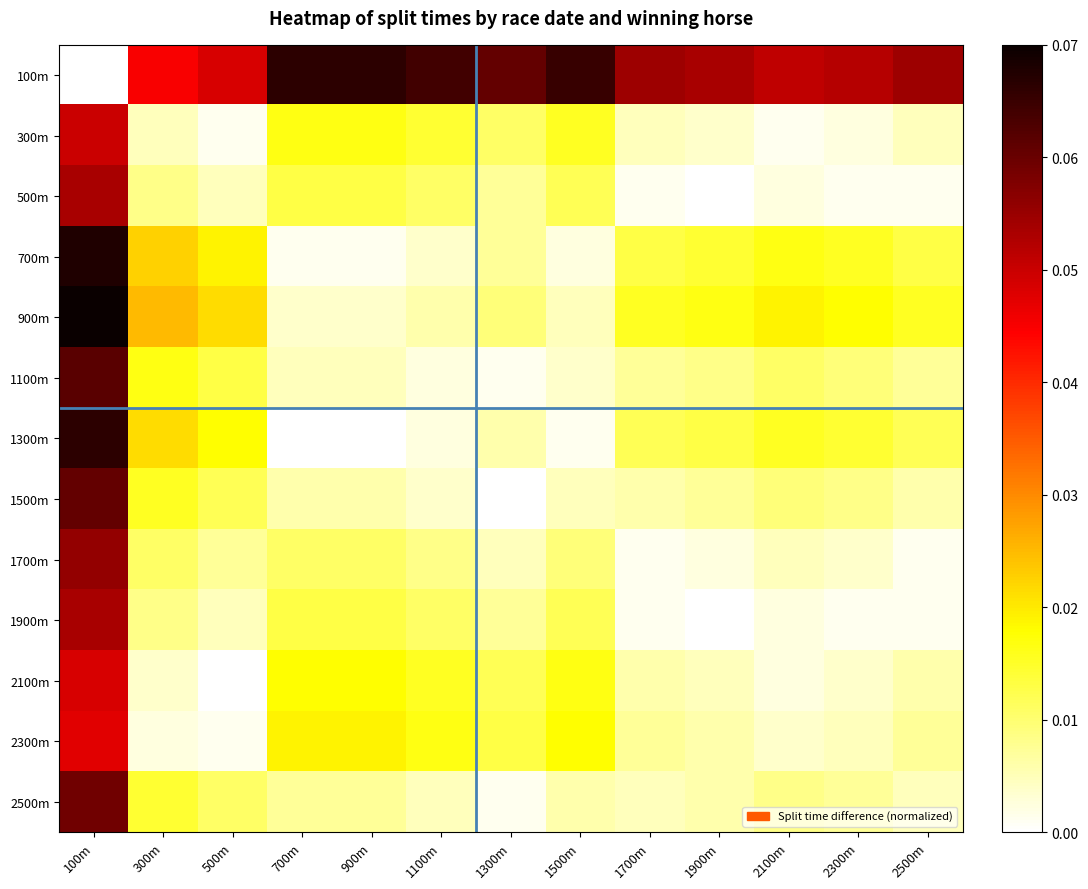

What is the difference between the highest and lowest values at 1300m?

0.1